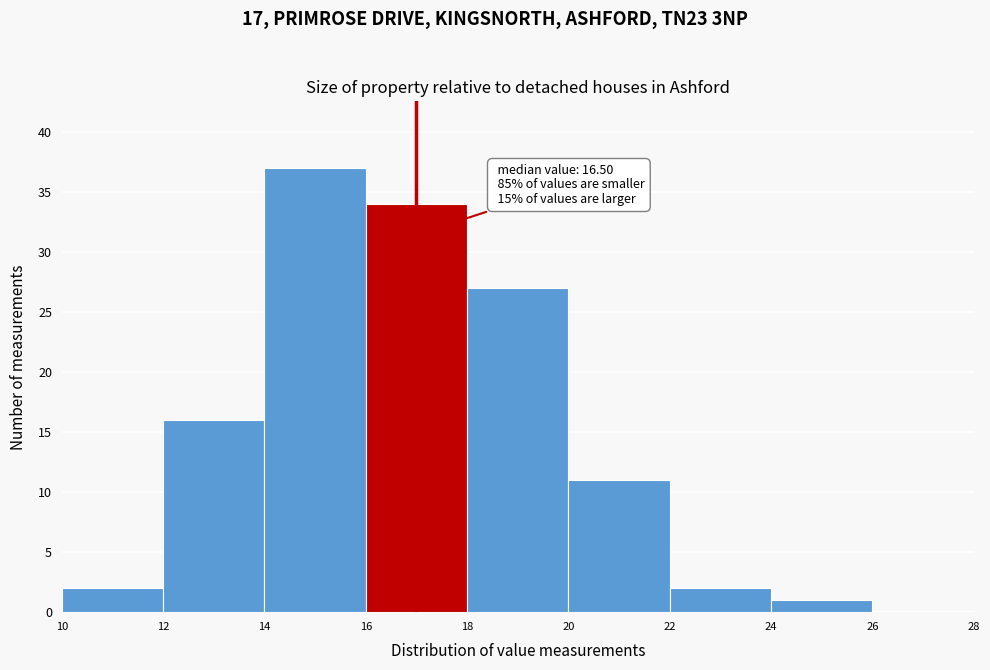

Over which range of the x-axis is the bar tallest?

14 to 16